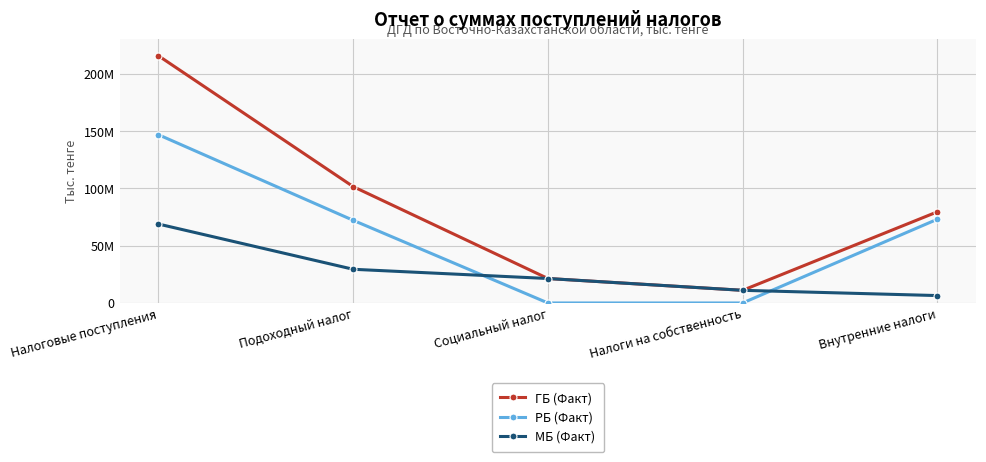

Is it true that МБ (Факт) equals 11046844 at Налоги на собственность?

True